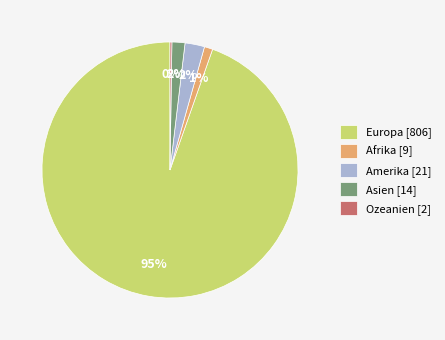

Does Asien [14] account for over 50% of the chart?

No